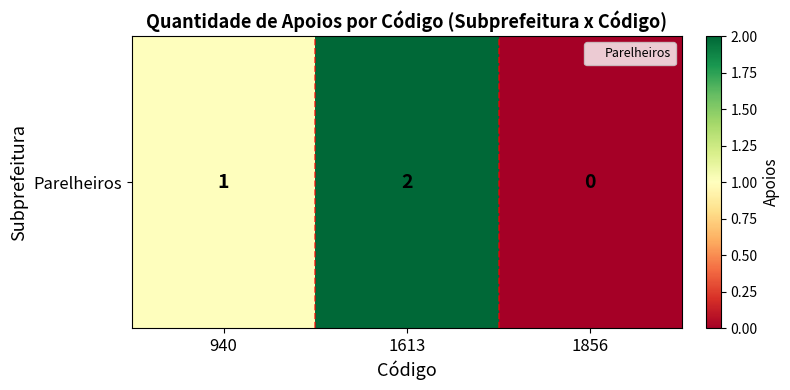

List the labels in order of value, smallest first.

1856, 940, 1613